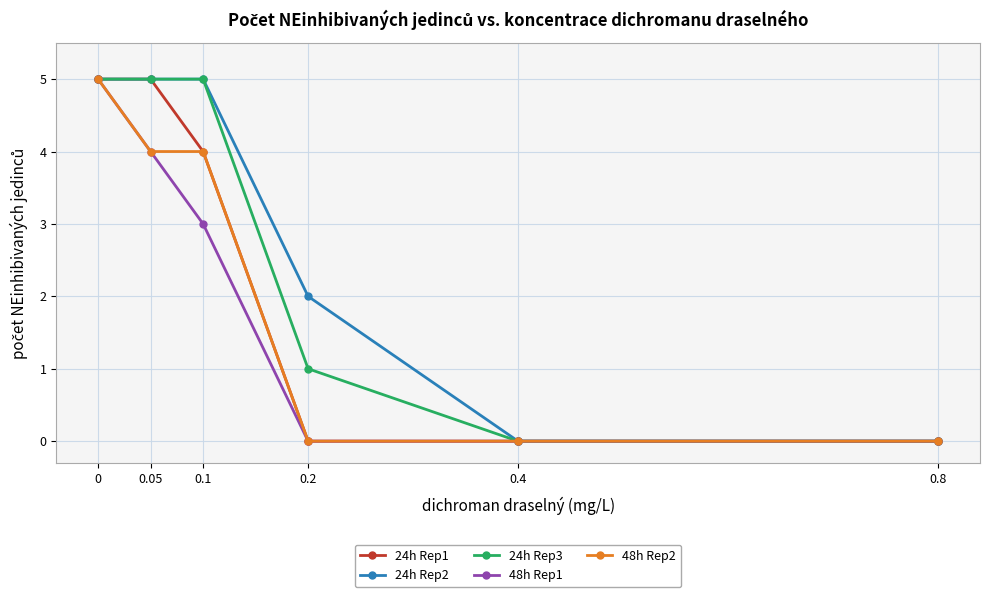

At which label is 24h Rep3 closest to 2?

0.2